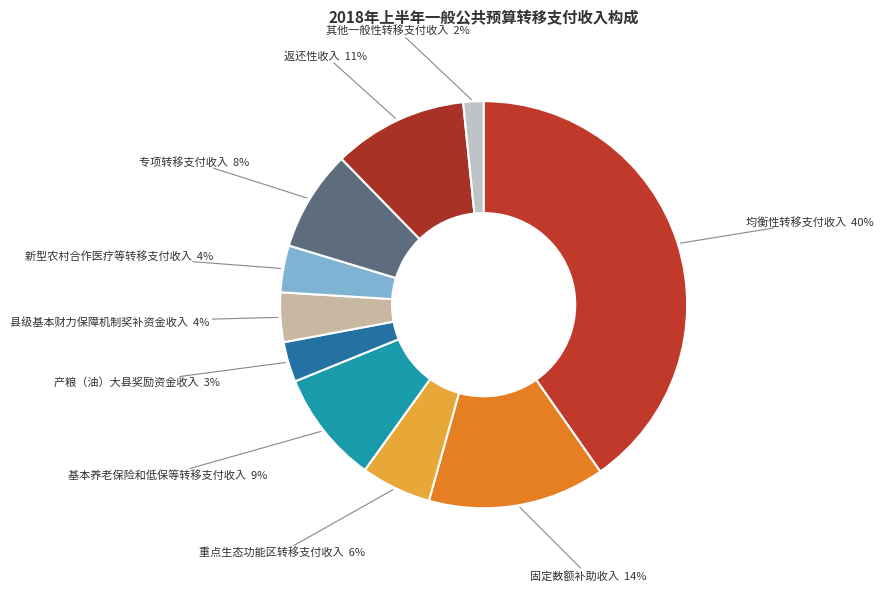

Between 其他一般性转移支付收入 and 固定数额补助收入, which is larger?

固定数额补助收入